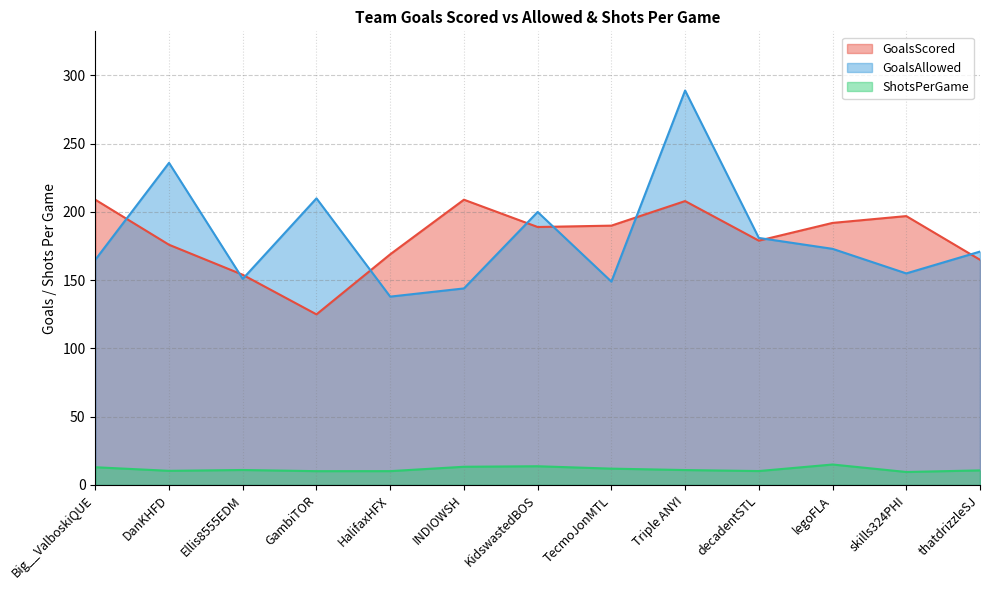

Which category has the lowest value in the GoalsScored series?

GambiTOR